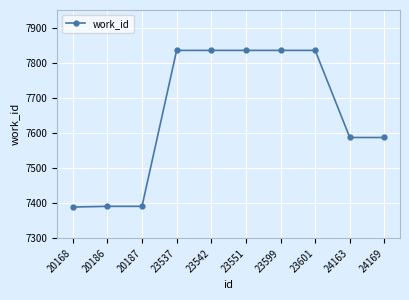

What is the sum of the values at 24169 and 24163?

15174